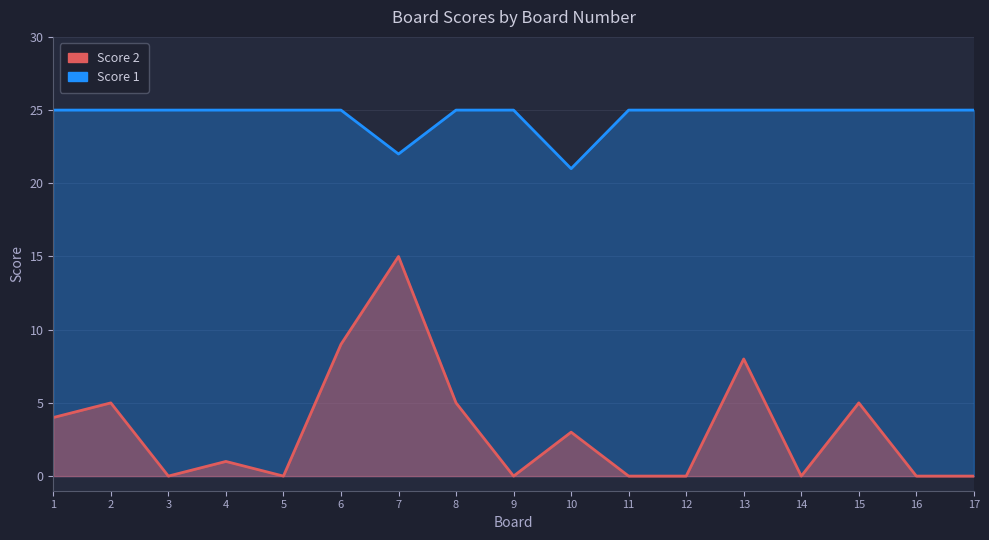

Between 6 and 15, which is larger?

6